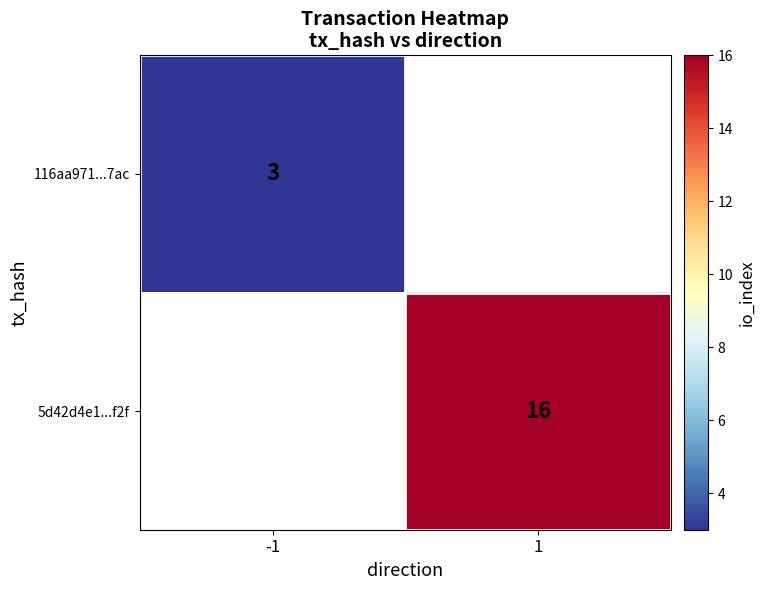

True or false: 5d42d4e1...f2f has a value of 16 at 1.

True